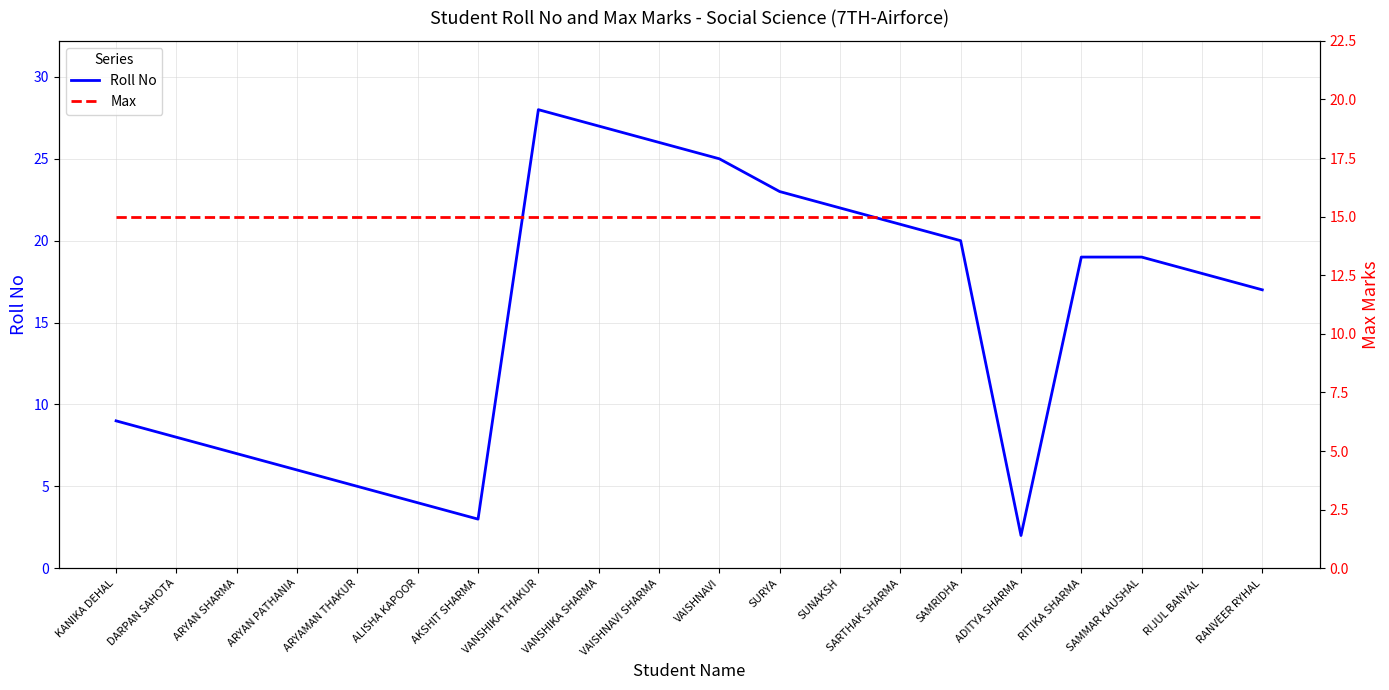

The Max series shows 15 at RIJUL BANYAL. True or false?

True